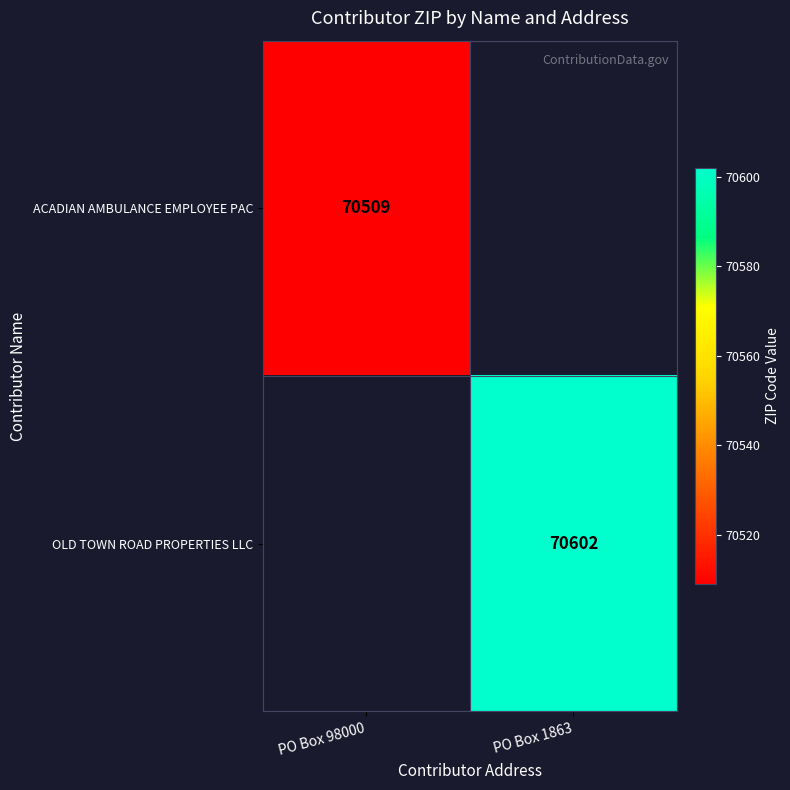

At which category is the sum across all series the highest?

PO Box 1863